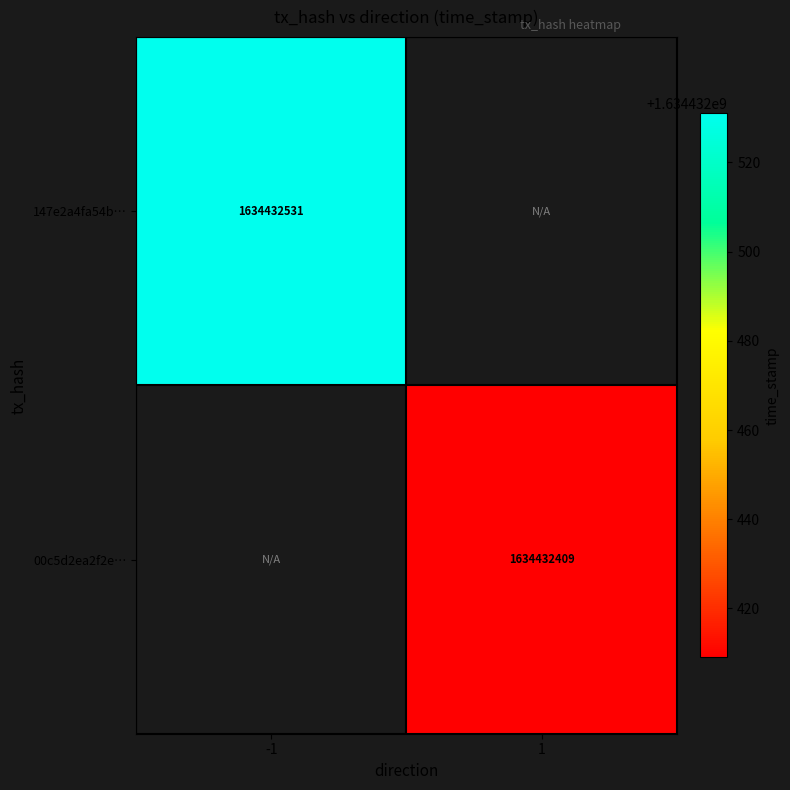

The value of 147e2a4fa54b2c2373cc4b2a751e9802401f38e at -1 is 512071991. True or false?

False